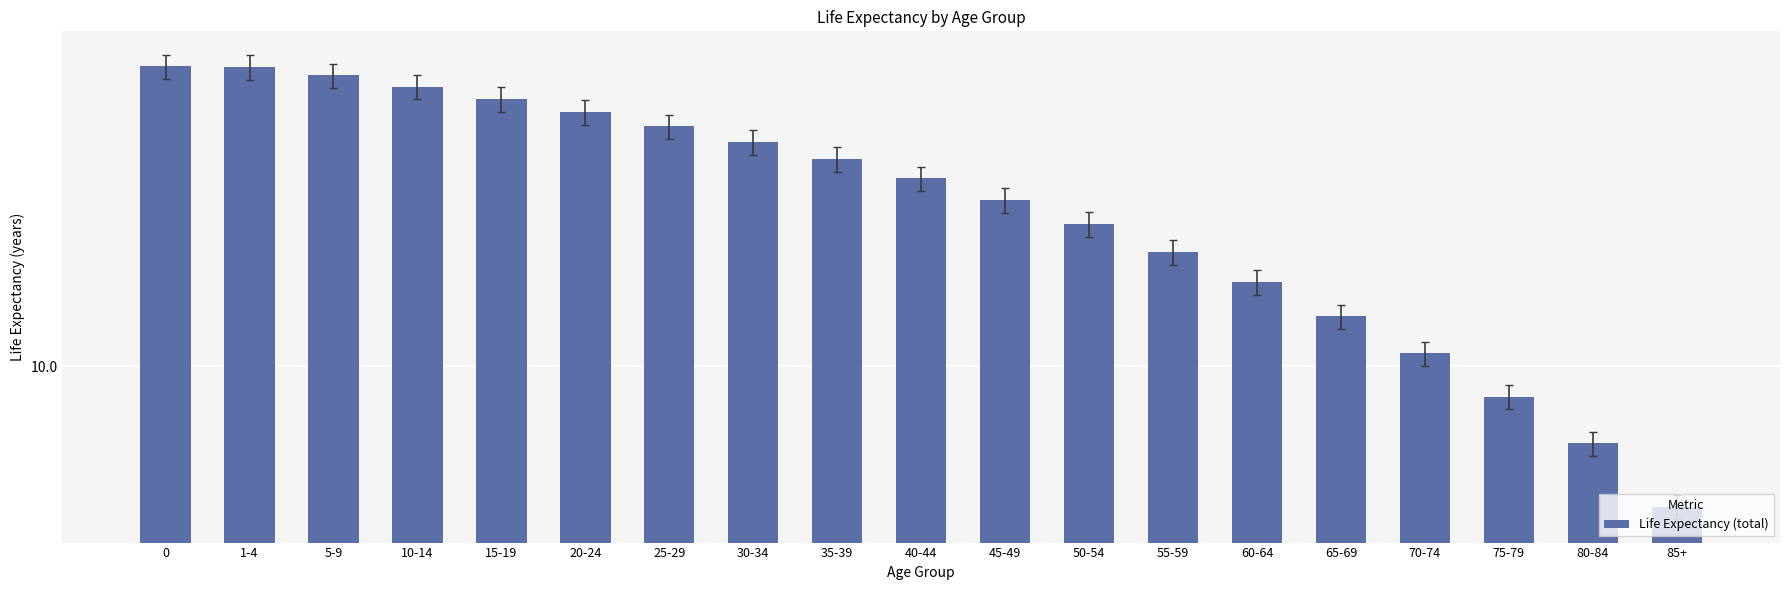

What is the value of the 10th bar from the left?

34.5